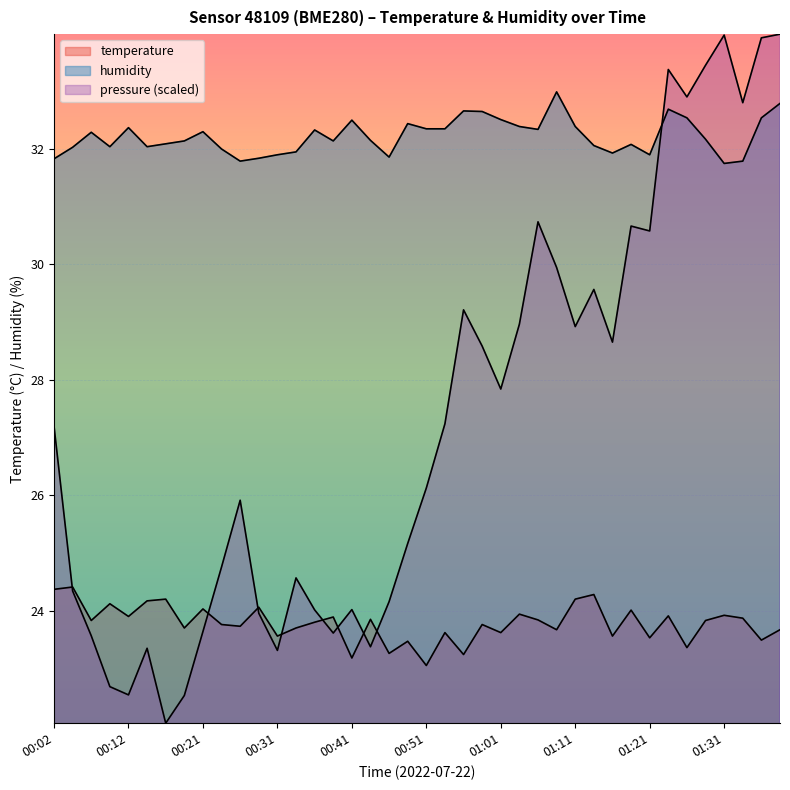

What is the label of the 24th point from the left?

00:58